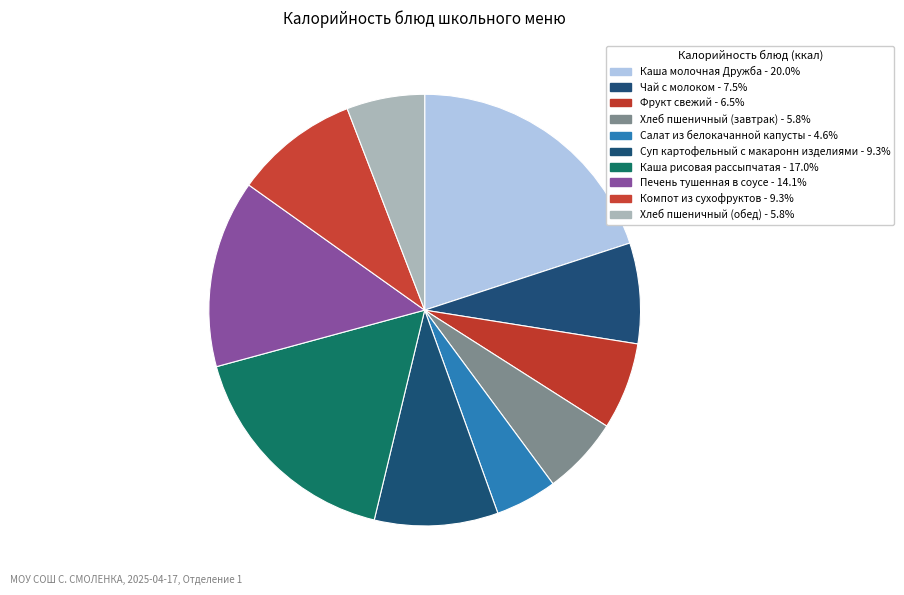

Is it true that Хлеб пшеничный (завтрак) is 6% of the pie?

True